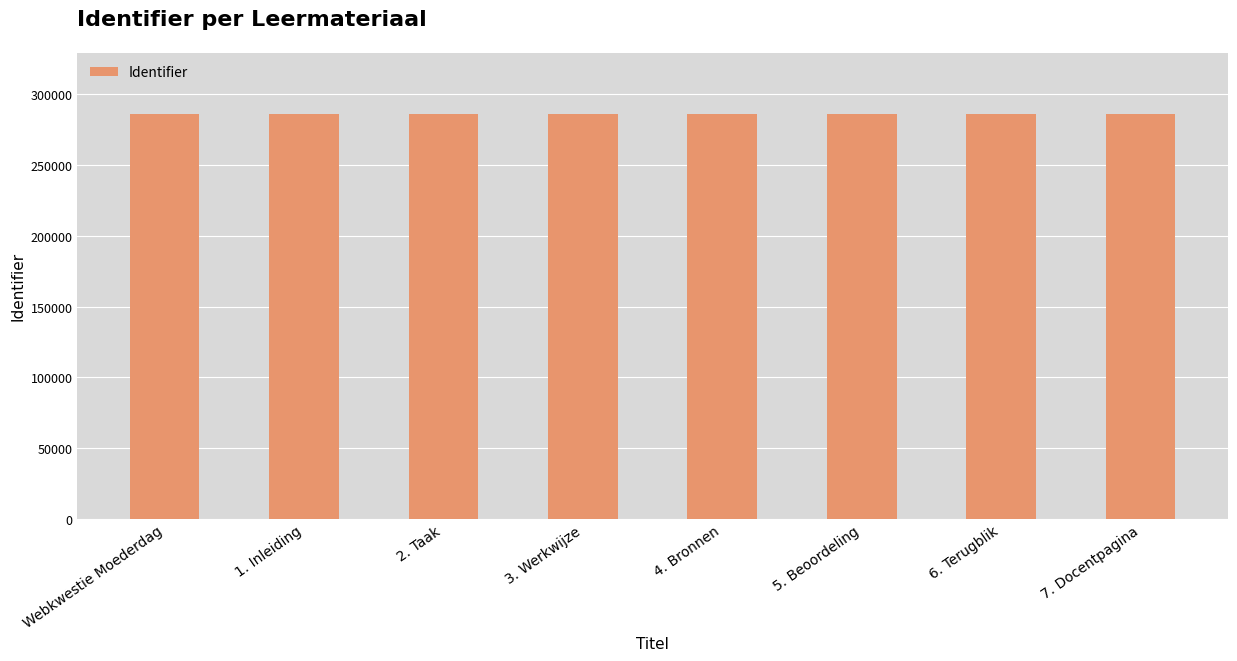

What is the sum of the values at 6. Terugblik and 2. Taak?

572994